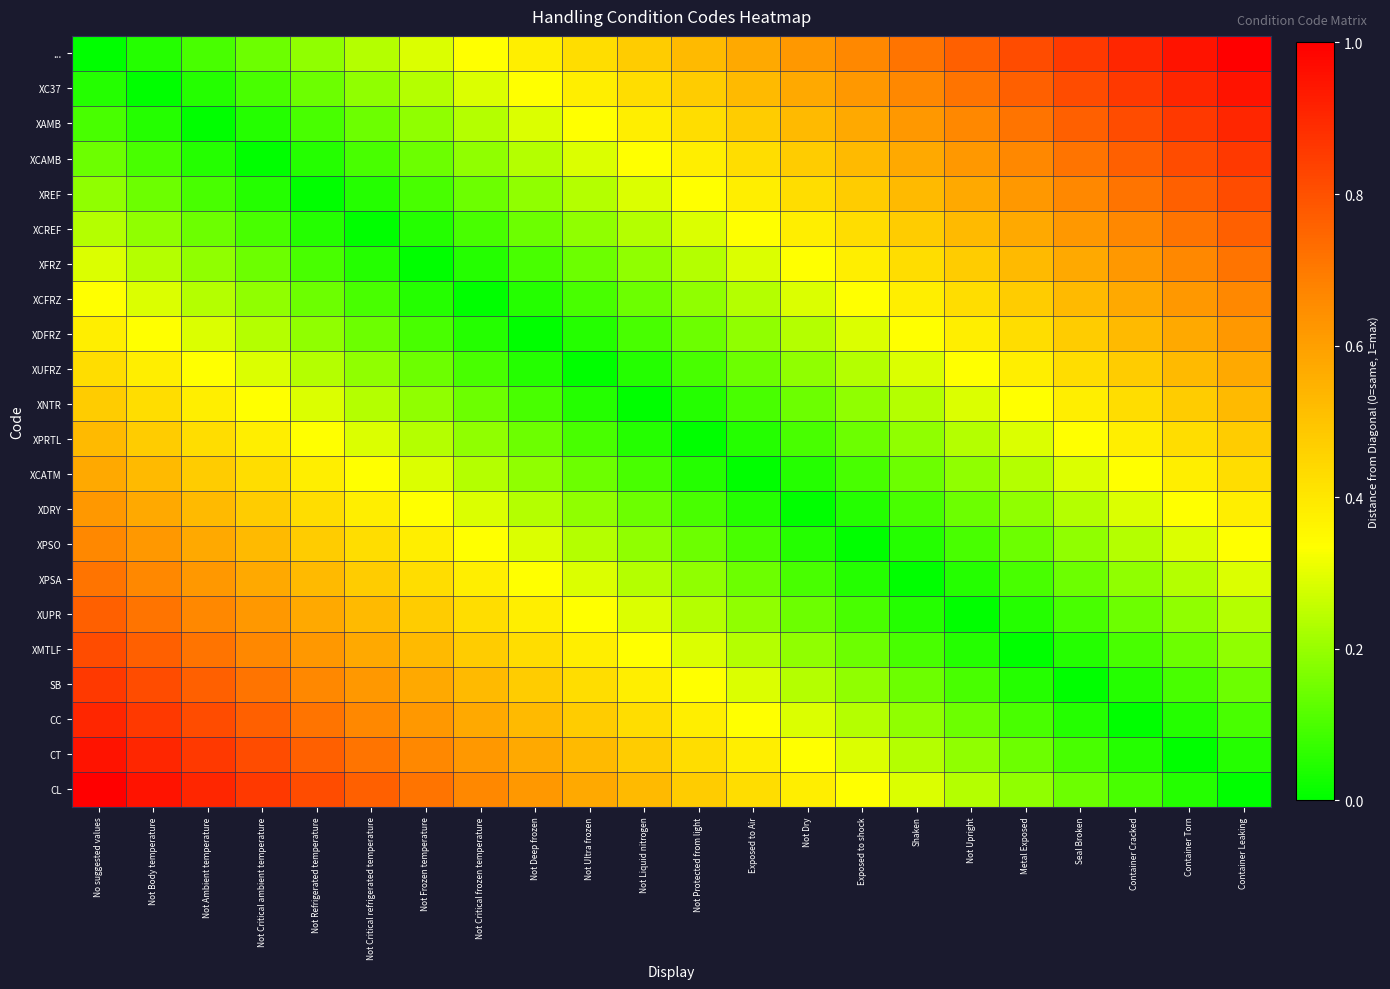

Reading left to right, what are all the values shown in this chart?

...: No suggested values=0.0	Not Body temperature=0.0	Not Ambient temperature=0.1	Not Critical ambient temperature=0.1	Not Refrigerated temperature=0.2	Not Critical refrigerated temperature=0.2	Not Frozen temperature=0.3	Not Critical frozen temperature=0.3	Not Deep frozen=0.4	Not Ultra frozen=0.4	Not Liquid nitrogen=0.5	Not Protected from light=0.5	Exposed to Air=0.6	Not Dry=0.6	Exposed to shock=0.7	Shaken=0.7	Not Upright=0.8	Metal Exposed=0.8	Seal Broken=0.9	Container Cracked=0.9	Container Torn=1.0	Container Leaking=1.0
XC37: No suggested values=0.0	Not Body temperature=0.0	Not Ambient temperature=0.0	Not Critical ambient temperature=0.1	Not Refrigerated temperature=0.1	Not Critical refrigerated temperature=0.2	Not Frozen temperature=0.2	Not Critical frozen temperature=0.3	Not Deep frozen=0.3	Not Ultra frozen=0.4	Not Liquid nitrogen=0.4	Not Protected from light=0.5	Exposed to Air=0.5	Not Dry=0.6	Exposed to shock=0.6	Shaken=0.7	Not Upright=0.7	Metal Exposed=0.8	Seal Broken=0.8	Container Cracked=0.9	Container Torn=0.9	Container Leaking=1.0
XAMB: No suggested values=0.1	Not Body temperature=0.0	Not Ambient temperature=0.0	Not Critical ambient temperature=0.0	Not Refrigerated temperature=0.1	Not Critical refrigerated temperature=0.1	Not Frozen temperature=0.2	Not Critical frozen temperature=0.2	Not Deep frozen=0.3	Not Ultra frozen=0.3	Not Liquid nitrogen=0.4	Not Protected from light=0.4	Exposed to Air=0.5	Not Dry=0.5	Exposed to shock=0.6	Shaken=0.6	Not Upright=0.7	Metal Exposed=0.7	Seal Broken=0.8	Container Cracked=0.8	Container Torn=0.9	Container Leaking=0.9
XCAMB: No suggested values=0.1	Not Body temperature=0.1	Not Ambient temperature=0.0	Not Critical ambient temperature=0.0	Not Refrigerated temperature=0.0	Not Critical refrigerated temperature=0.1	Not Frozen temperature=0.1	Not Critical frozen temperature=0.2	Not Deep frozen=0.2	Not Ultra frozen=0.3	Not Liquid nitrogen=0.3	Not Protected from light=0.4	Exposed to Air=0.4	Not Dry=0.5	Exposed to shock=0.5	Shaken=0.6	Not Upright=0.6	Metal Exposed=0.7	Seal Broken=0.7	Container Cracked=0.8	Container Torn=0.8	Container Leaking=0.9
XREF: No suggested values=0.2	Not Body temperature=0.1	Not Ambient temperature=0.1	Not Critical ambient temperature=0.0	Not Refrigerated temperature=0.0	Not Critical refrigerated temperature=0.0	Not Frozen temperature=0.1	Not Critical frozen temperature=0.1	Not Deep frozen=0.2	Not Ultra frozen=0.2	Not Liquid nitrogen=0.3	Not Protected from light=0.3	Exposed to Air=0.4	Not Dry=0.4	Exposed to shock=0.5	Shaken=0.5	Not Upright=0.6	Metal Exposed=0.6	Seal Broken=0.7	Container Cracked=0.7	Container Torn=0.8	Container Leaking=0.8
XCREF: No suggested values=0.2	Not Body temperature=0.2	Not Ambient temperature=0.1	Not Critical ambient temperature=0.1	Not Refrigerated temperature=0.0	Not Critical refrigerated temperature=0.0	Not Frozen temperature=0.0	Not Critical frozen temperature=0.1	Not Deep frozen=0.1	Not Ultra frozen=0.2	Not Liquid nitrogen=0.2	Not Protected from light=0.3	Exposed to Air=0.3	Not Dry=0.4	Exposed to shock=0.4	Shaken=0.5	Not Upright=0.5	Metal Exposed=0.6	Seal Broken=0.6	Container Cracked=0.7	Container Torn=0.7	Container Leaking=0.8
XFRZ: No suggested values=0.3	Not Body temperature=0.2	Not Ambient temperature=0.2	Not Critical ambient temperature=0.1	Not Refrigerated temperature=0.1	Not Critical refrigerated temperature=0.0	Not Frozen temperature=0.0	Not Critical frozen temperature=0.0	Not Deep frozen=0.1	Not Ultra frozen=0.1	Not Liquid nitrogen=0.2	Not Protected from light=0.2	Exposed to Air=0.3	Not Dry=0.3	Exposed to shock=0.4	Shaken=0.4	Not Upright=0.5	Metal Exposed=0.5	Seal Broken=0.6	Container Cracked=0.6	Container Torn=0.7	Container Leaking=0.7
XCFRZ: No suggested values=0.3	Not Body temperature=0.3	Not Ambient temperature=0.2	Not Critical ambient temperature=0.2	Not Refrigerated temperature=0.1	Not Critical refrigerated temperature=0.1	Not Frozen temperature=0.0	Not Critical frozen temperature=0.0	Not Deep frozen=0.0	Not Ultra frozen=0.1	Not Liquid nitrogen=0.1	Not Protected from light=0.2	Exposed to Air=0.2	Not Dry=0.3	Exposed to shock=0.3	Shaken=0.4	Not Upright=0.4	Metal Exposed=0.5	Seal Broken=0.5	Container Cracked=0.6	Container Torn=0.6	Container Leaking=0.7
XDFRZ: No suggested values=0.4	Not Body temperature=0.3	Not Ambient temperature=0.3	Not Critical ambient temperature=0.2	Not Refrigerated temperature=0.2	Not Critical refrigerated temperature=0.1	Not Frozen temperature=0.1	Not Critical frozen temperature=0.0	Not Deep frozen=0.0	Not Ultra frozen=0.0	Not Liquid nitrogen=0.1	Not Protected from light=0.1	Exposed to Air=0.2	Not Dry=0.2	Exposed to shock=0.3	Shaken=0.3	Not Upright=0.4	Metal Exposed=0.4	Seal Broken=0.5	Container Cracked=0.5	Container Torn=0.6	Container Leaking=0.6
XUFRZ: No suggested values=0.4	Not Body temperature=0.4	Not Ambient temperature=0.3	Not Critical ambient temperature=0.3	Not Refrigerated temperature=0.2	Not Critical refrigerated temperature=0.2	Not Frozen temperature=0.1	Not Critical frozen temperature=0.1	Not Deep frozen=0.0	Not Ultra frozen=0.0	Not Liquid nitrogen=0.0	Not Protected from light=0.1	Exposed to Air=0.1	Not Dry=0.2	Exposed to shock=0.2	Shaken=0.3	Not Upright=0.3	Metal Exposed=0.4	Seal Broken=0.4	Container Cracked=0.5	Container Torn=0.5	Container Leaking=0.6
XNTR: No suggested values=0.5	Not Body temperature=0.4	Not Ambient temperature=0.4	Not Critical ambient temperature=0.3	Not Refrigerated temperature=0.3	Not Critical refrigerated temperature=0.2	Not Frozen temperature=0.2	Not Critical frozen temperature=0.1	Not Deep frozen=0.1	Not Ultra frozen=0.0	Not Liquid nitrogen=0.0	Not Protected from light=0.0	Exposed to Air=0.1	Not Dry=0.1	Exposed to shock=0.2	Shaken=0.2	Not Upright=0.3	Metal Exposed=0.3	Seal Broken=0.4	Container Cracked=0.4	Container Torn=0.5	Container Leaking=0.5
XPRTL: No suggested values=0.5	Not Body temperature=0.5	Not Ambient temperature=0.4	Not Critical ambient temperature=0.4	Not Refrigerated temperature=0.3	Not Critical refrigerated temperature=0.3	Not Frozen temperature=0.2	Not Critical frozen temperature=0.2	Not Deep frozen=0.1	Not Ultra frozen=0.1	Not Liquid nitrogen=0.0	Not Protected from light=0.0	Exposed to Air=0.0	Not Dry=0.1	Exposed to shock=0.1	Shaken=0.2	Not Upright=0.2	Metal Exposed=0.3	Seal Broken=0.3	Container Cracked=0.4	Container Torn=0.4	Container Leaking=0.5
XCATM: No suggested values=0.6	Not Body temperature=0.5	Not Ambient temperature=0.5	Not Critical ambient temperature=0.4	Not Refrigerated temperature=0.4	Not Critical refrigerated temperature=0.3	Not Frozen temperature=0.3	Not Critical frozen temperature=0.2	Not Deep frozen=0.2	Not Ultra frozen=0.1	Not Liquid nitrogen=0.1	Not Protected from light=0.0	Exposed to Air=0.0	Not Dry=0.0	Exposed to shock=0.1	Shaken=0.1	Not Upright=0.2	Metal Exposed=0.2	Seal Broken=0.3	Container Cracked=0.3	Container Torn=0.4	Container Leaking=0.4
XDRY: No suggested values=0.6	Not Body temperature=0.6	Not Ambient temperature=0.5	Not Critical ambient temperature=0.5	Not Refrigerated temperature=0.4	Not Critical refrigerated temperature=0.4	Not Frozen temperature=0.3	Not Critical frozen temperature=0.3	Not Deep frozen=0.2	Not Ultra frozen=0.2	Not Liquid nitrogen=0.1	Not Protected from light=0.1	Exposed to Air=0.0	Not Dry=0.0	Exposed to shock=0.0	Shaken=0.1	Not Upright=0.1	Metal Exposed=0.2	Seal Broken=0.2	Container Cracked=0.3	Container Torn=0.3	Container Leaking=0.4
XPSO: No suggested values=0.7	Not Body temperature=0.6	Not Ambient temperature=0.6	Not Critical ambient temperature=0.5	Not Refrigerated temperature=0.5	Not Critical refrigerated temperature=0.4	Not Frozen temperature=0.4	Not Critical frozen temperature=0.3	Not Deep frozen=0.3	Not Ultra frozen=0.2	Not Liquid nitrogen=0.2	Not Protected from light=0.1	Exposed to Air=0.1	Not Dry=0.0	Exposed to shock=0.0	Shaken=0.0	Not Upright=0.1	Metal Exposed=0.1	Seal Broken=0.2	Container Cracked=0.2	Container Torn=0.3	Container Leaking=0.3
XPSA: No suggested values=0.7	Not Body temperature=0.7	Not Ambient temperature=0.6	Not Critical ambient temperature=0.6	Not Refrigerated temperature=0.5	Not Critical refrigerated temperature=0.5	Not Frozen temperature=0.4	Not Critical frozen temperature=0.4	Not Deep frozen=0.3	Not Ultra frozen=0.3	Not Liquid nitrogen=0.2	Not Protected from light=0.2	Exposed to Air=0.1	Not Dry=0.1	Exposed to shock=0.0	Shaken=0.0	Not Upright=0.0	Metal Exposed=0.1	Seal Broken=0.1	Container Cracked=0.2	Container Torn=0.2	Container Leaking=0.3
XUPR: No suggested values=0.8	Not Body temperature=0.7	Not Ambient temperature=0.7	Not Critical ambient temperature=0.6	Not Refrigerated temperature=0.6	Not Critical refrigerated temperature=0.5	Not Frozen temperature=0.5	Not Critical frozen temperature=0.4	Not Deep frozen=0.4	Not Ultra frozen=0.3	Not Liquid nitrogen=0.3	Not Protected from light=0.2	Exposed to Air=0.2	Not Dry=0.1	Exposed to shock=0.1	Shaken=0.0	Not Upright=0.0	Metal Exposed=0.0	Seal Broken=0.1	Container Cracked=0.1	Container Torn=0.2	Container Leaking=0.2
XMTLF: No suggested values=0.8	Not Body temperature=0.8	Not Ambient temperature=0.7	Not Critical ambient temperature=0.7	Not Refrigerated temperature=0.6	Not Critical refrigerated temperature=0.6	Not Frozen temperature=0.5	Not Critical frozen temperature=0.5	Not Deep frozen=0.4	Not Ultra frozen=0.4	Not Liquid nitrogen=0.3	Not Protected from light=0.3	Exposed to Air=0.2	Not Dry=0.2	Exposed to shock=0.1	Shaken=0.1	Not Upright=0.0	Metal Exposed=0.0	Seal Broken=0.0	Container Cracked=0.1	Container Torn=0.1	Container Leaking=0.2
SB: No suggested values=0.9	Not Body temperature=0.8	Not Ambient temperature=0.8	Not Critical ambient temperature=0.7	Not Refrigerated temperature=0.7	Not Critical refrigerated temperature=0.6	Not Frozen temperature=0.6	Not Critical frozen temperature=0.5	Not Deep frozen=0.5	Not Ultra frozen=0.4	Not Liquid nitrogen=0.4	Not Protected from light=0.3	Exposed to Air=0.3	Not Dry=0.2	Exposed to shock=0.2	Shaken=0.1	Not Upright=0.1	Metal Exposed=0.0	Seal Broken=0.0	Container Cracked=0.0	Container Torn=0.1	Container Leaking=0.1
CC: No suggested values=0.9	Not Body temperature=0.9	Not Ambient temperature=0.8	Not Critical ambient temperature=0.8	Not Refrigerated temperature=0.7	Not Critical refrigerated temperature=0.7	Not Frozen temperature=0.6	Not Critical frozen temperature=0.6	Not Deep frozen=0.5	Not Ultra frozen=0.5	Not Liquid nitrogen=0.4	Not Protected from light=0.4	Exposed to Air=0.3	Not Dry=0.3	Exposed to shock=0.2	Shaken=0.2	Not Upright=0.1	Metal Exposed=0.1	Seal Broken=0.0	Container Cracked=0.0	Container Torn=0.0	Container Leaking=0.1
CT: No suggested values=1.0	Not Body temperature=0.9	Not Ambient temperature=0.9	Not Critical ambient temperature=0.8	Not Refrigerated temperature=0.8	Not Critical refrigerated temperature=0.7	Not Frozen temperature=0.7	Not Critical frozen temperature=0.6	Not Deep frozen=0.6	Not Ultra frozen=0.5	Not Liquid nitrogen=0.5	Not Protected from light=0.4	Exposed to Air=0.4	Not Dry=0.3	Exposed to shock=0.3	Shaken=0.2	Not Upright=0.2	Metal Exposed=0.1	Seal Broken=0.1	Container Cracked=0.0	Container Torn=0.0	Container Leaking=0.0
CL: No suggested values=1.0	Not Body temperature=1.0	Not Ambient temperature=0.9	Not Critical ambient temperature=0.9	Not Refrigerated temperature=0.8	Not Critical refrigerated temperature=0.8	Not Frozen temperature=0.7	Not Critical frozen temperature=0.7	Not Deep frozen=0.6	Not Ultra frozen=0.6	Not Liquid nitrogen=0.5	Not Protected from light=0.5	Exposed to Air=0.4	Not Dry=0.4	Exposed to shock=0.3	Shaken=0.3	Not Upright=0.2	Metal Exposed=0.2	Seal Broken=0.1	Container Cracked=0.1	Container Torn=0.0	Container Leaking=0.0